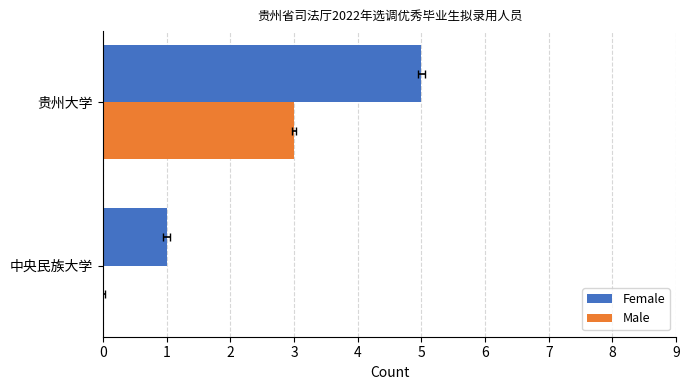

How many bars are there in total?

4